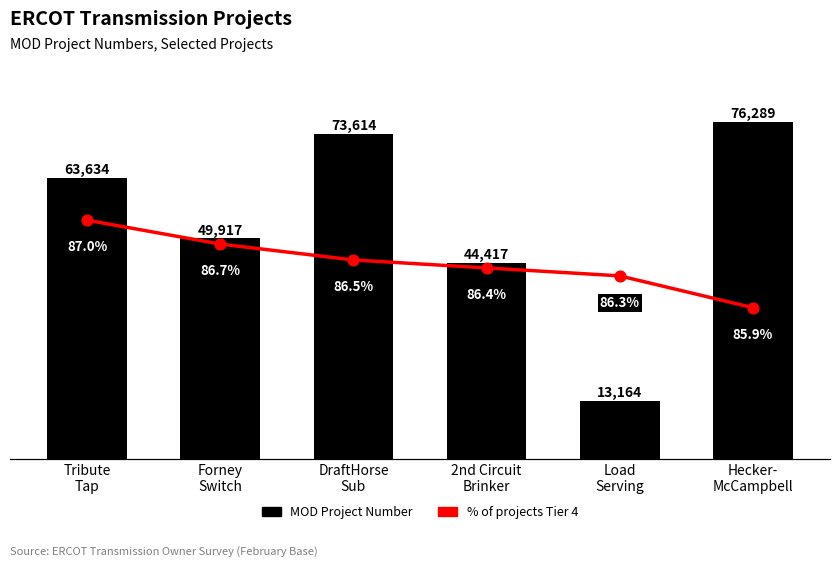

Which series has the largest total across all categories?

MOD Project Number